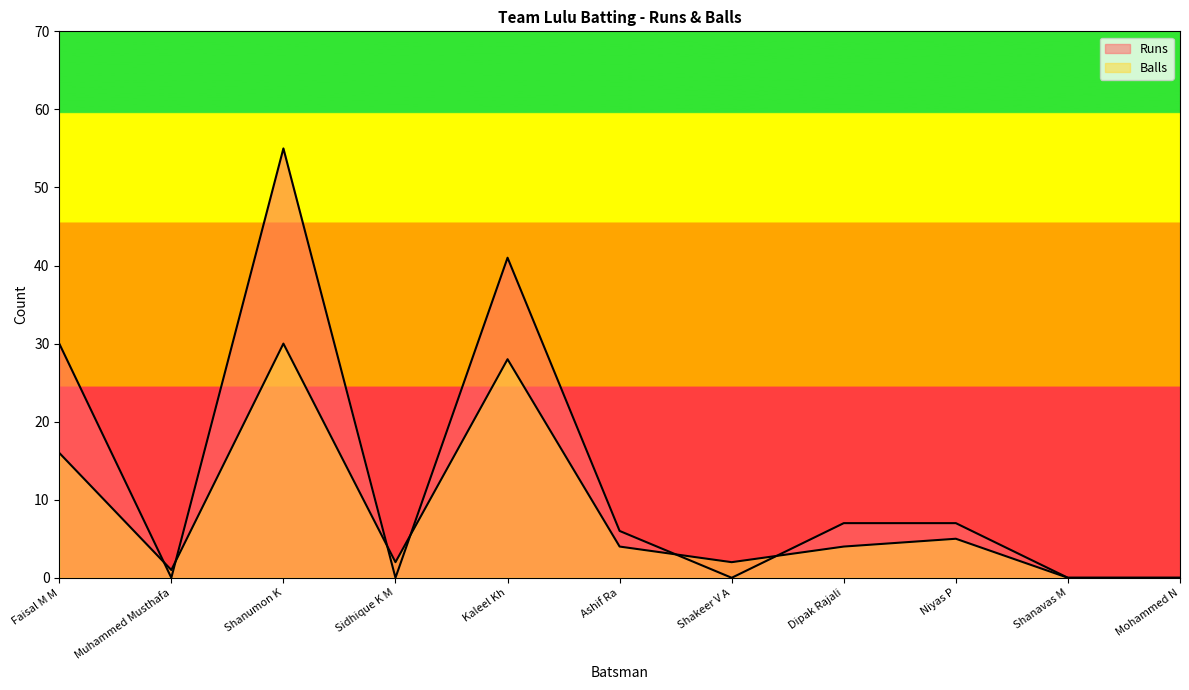

At which label does Balls reach its minimum?

Shanavas M